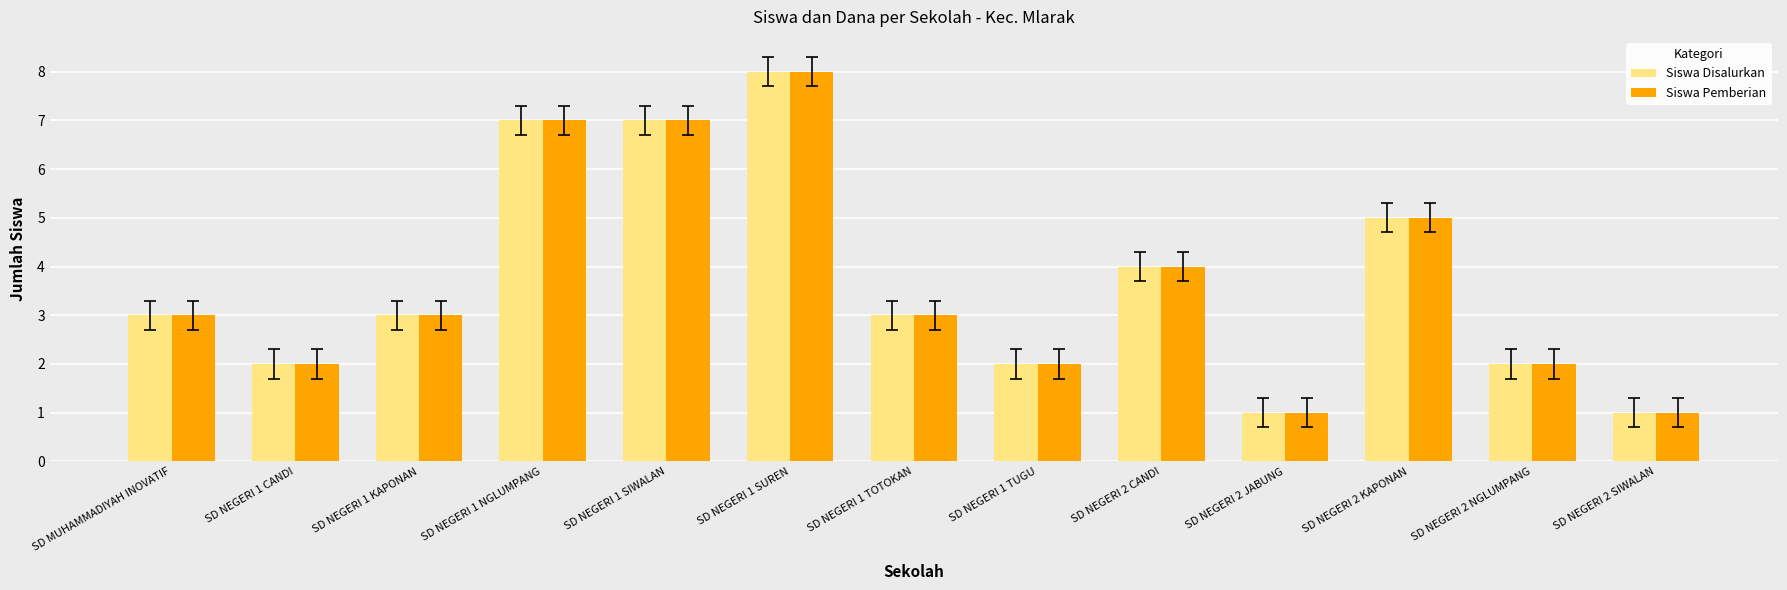

What is the label of the 2nd bar from the right?

SD NEGERI 2 NGLUMPANG